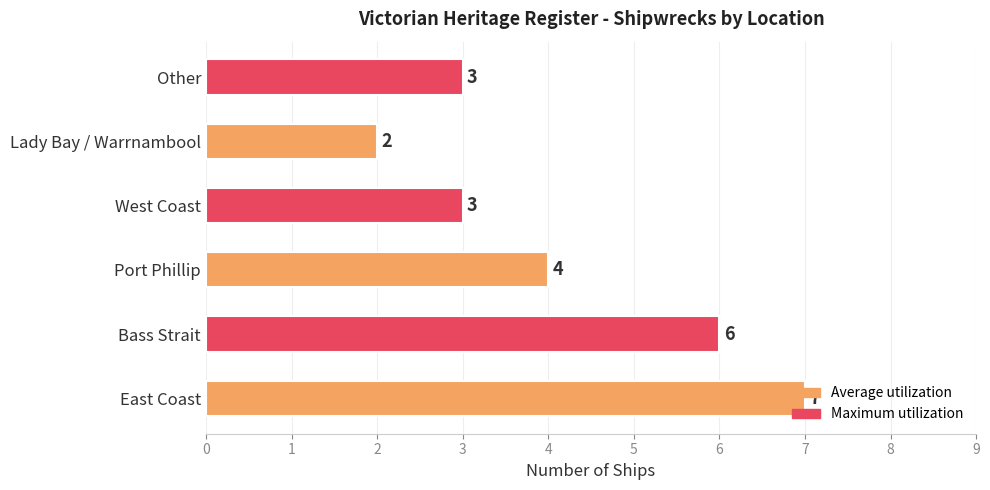

Between Other and East Coast, which is larger?

East Coast